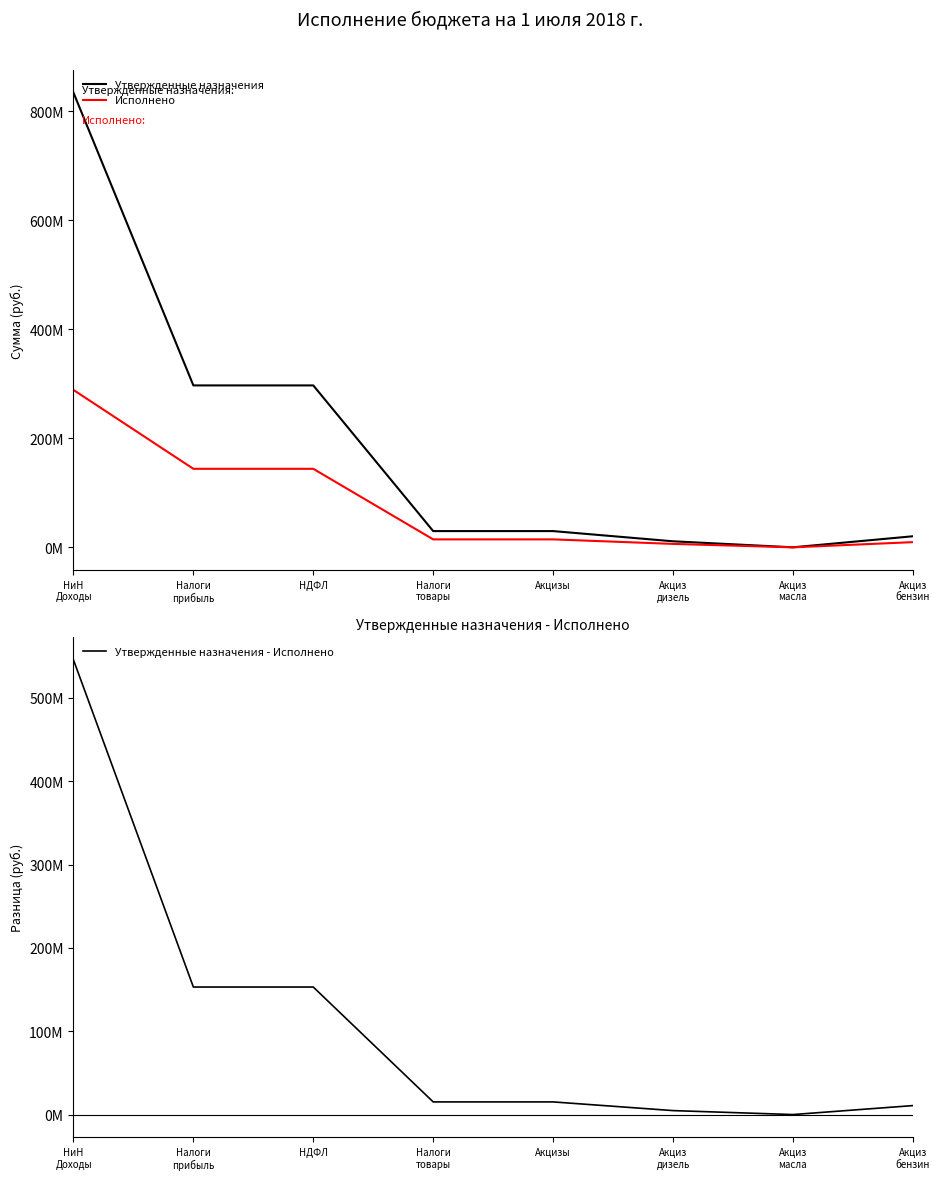

What is the highest value of the Утвержденные назначения - Исполнено series?

545623442.9